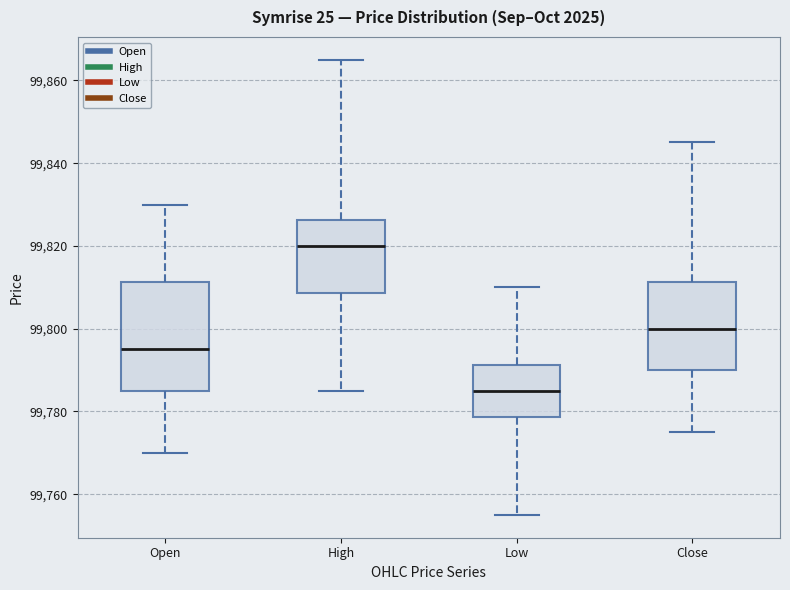

Comparing the boxes themselves (not the whiskers), which one is the tallest?

Open